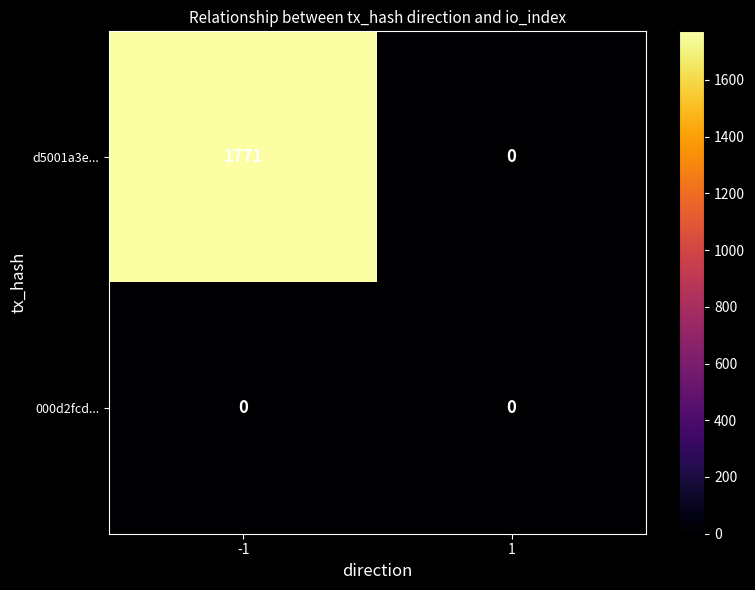

What is the maximum value for d5001a3e...?

1771